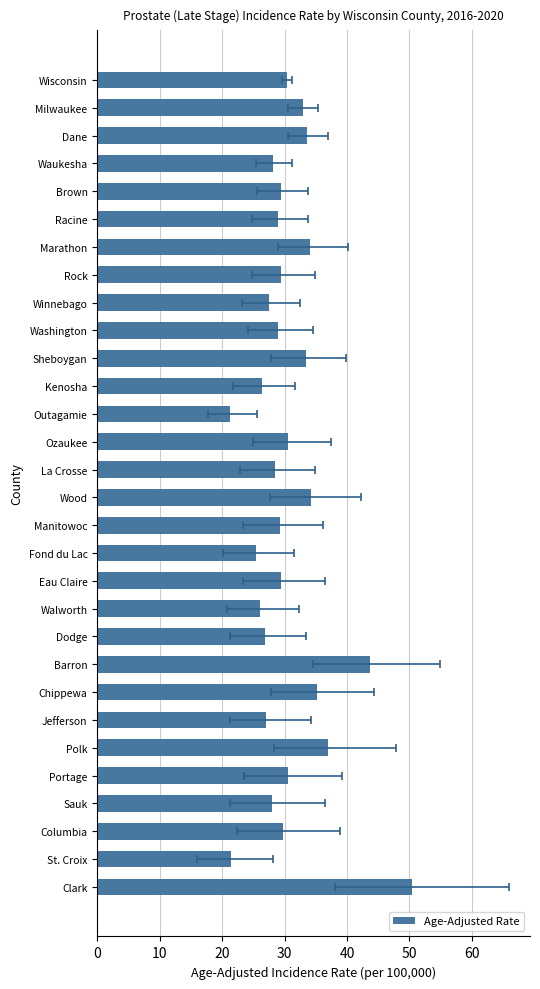

How many bars are there in total?

30